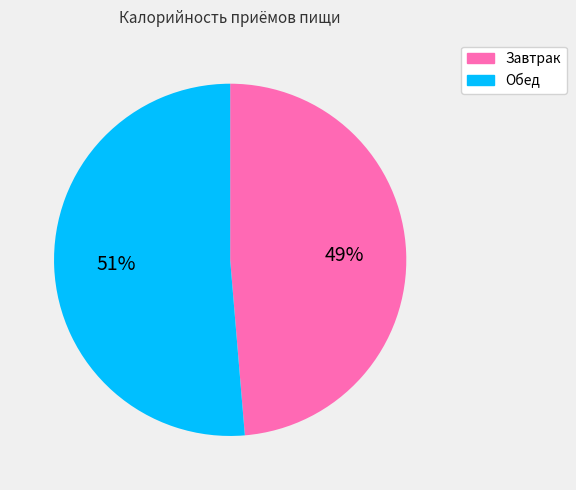

To the nearest percent, what is the average slice percentage?

50%